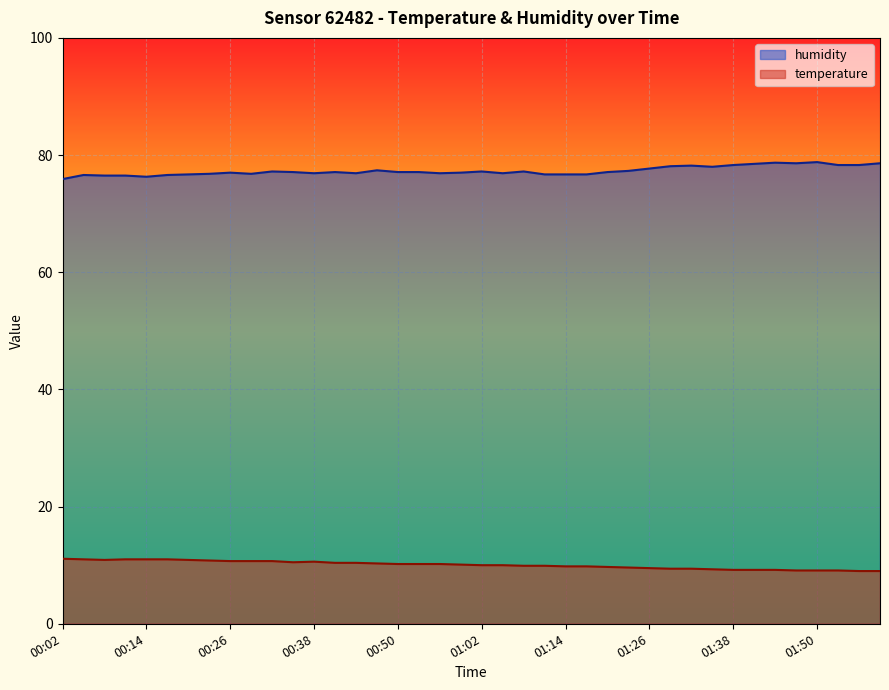

True or false: humidity and temperature intersect in this chart.

False